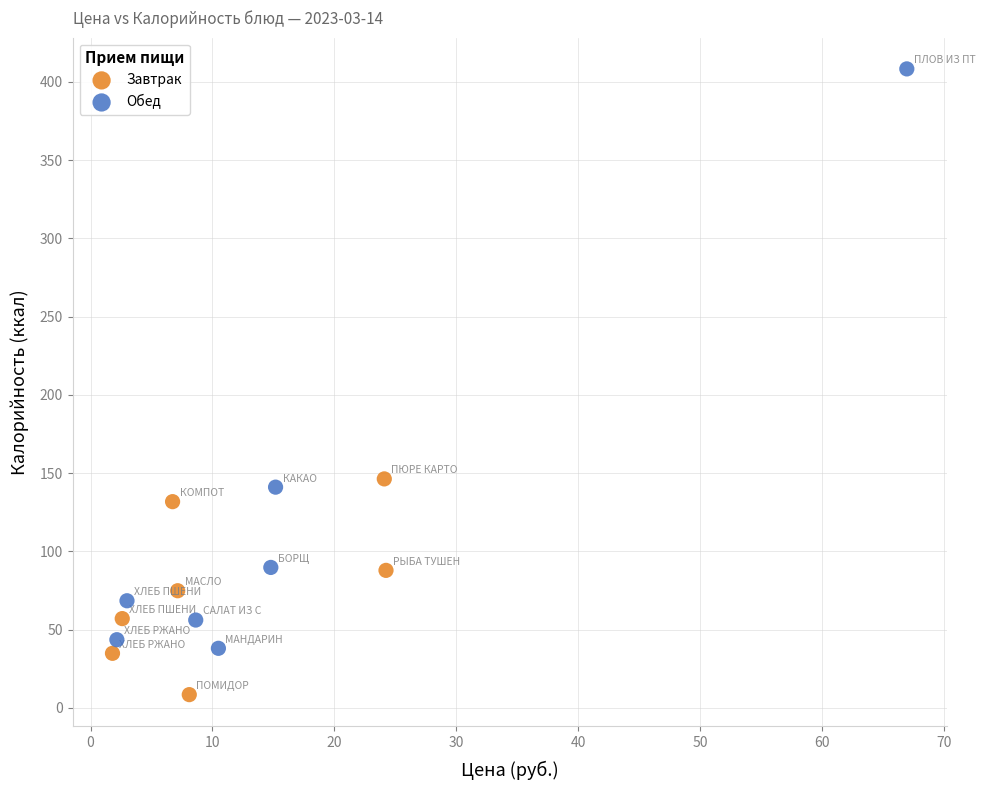

Which series reaches the maximum Y coordinate?

Обед